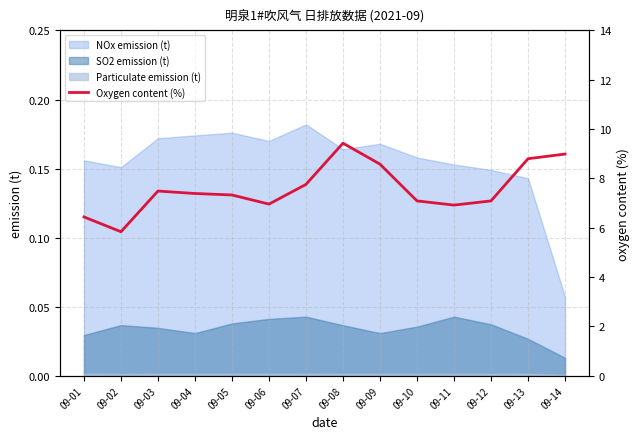

What is the difference between the maximum and second lowest values?

3.0